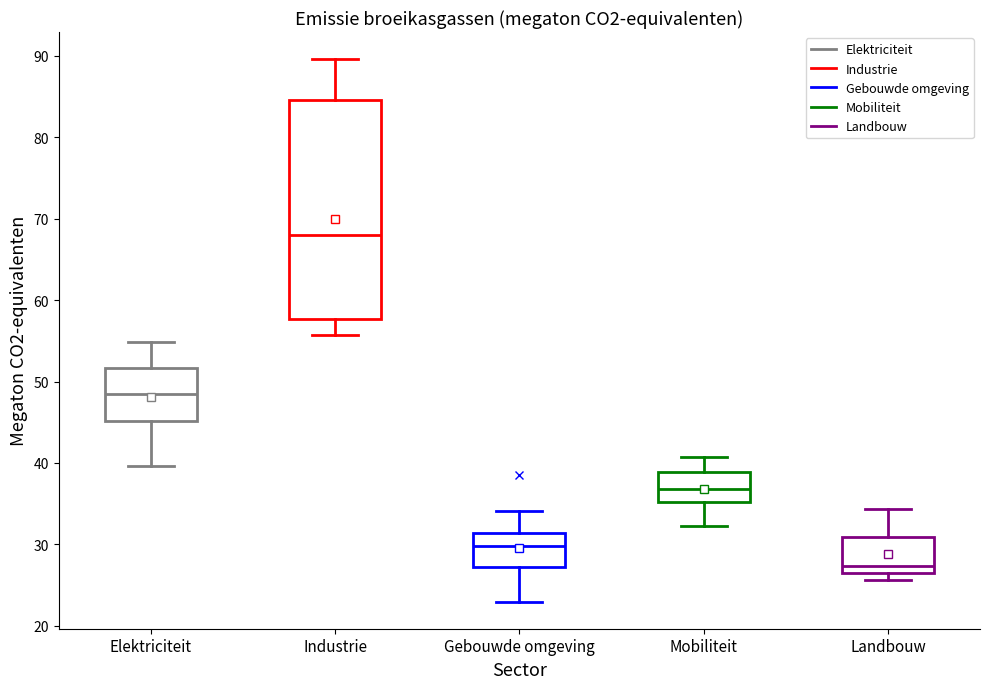

Which box is the tallest, from its lower edge to its upper edge?

Industrie